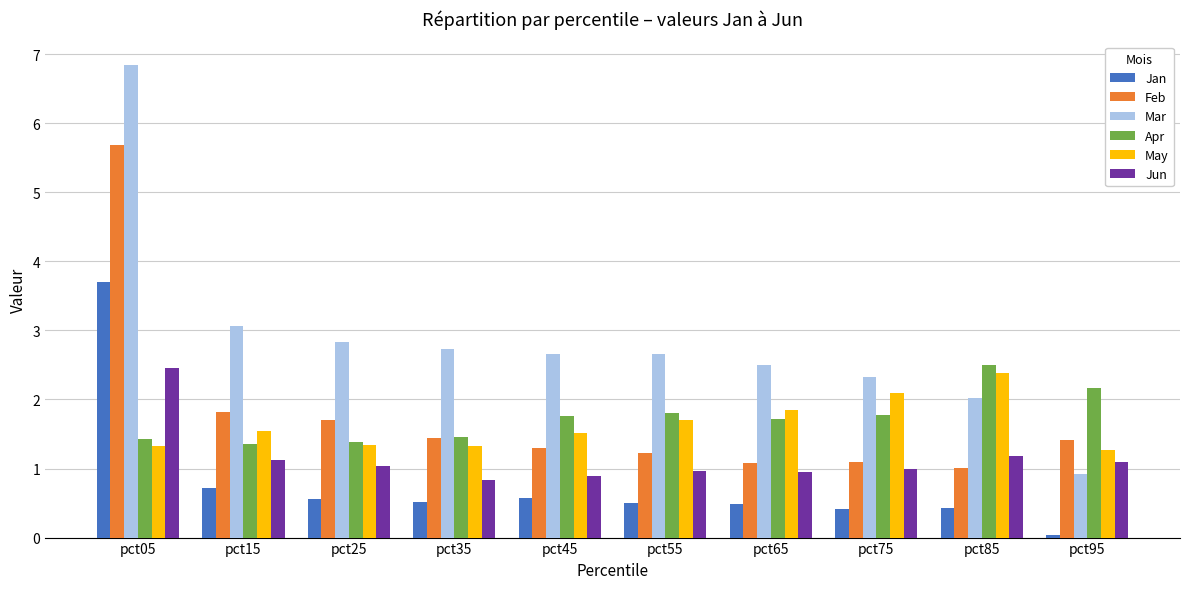

What is the total value across all series at pct25?

8.9